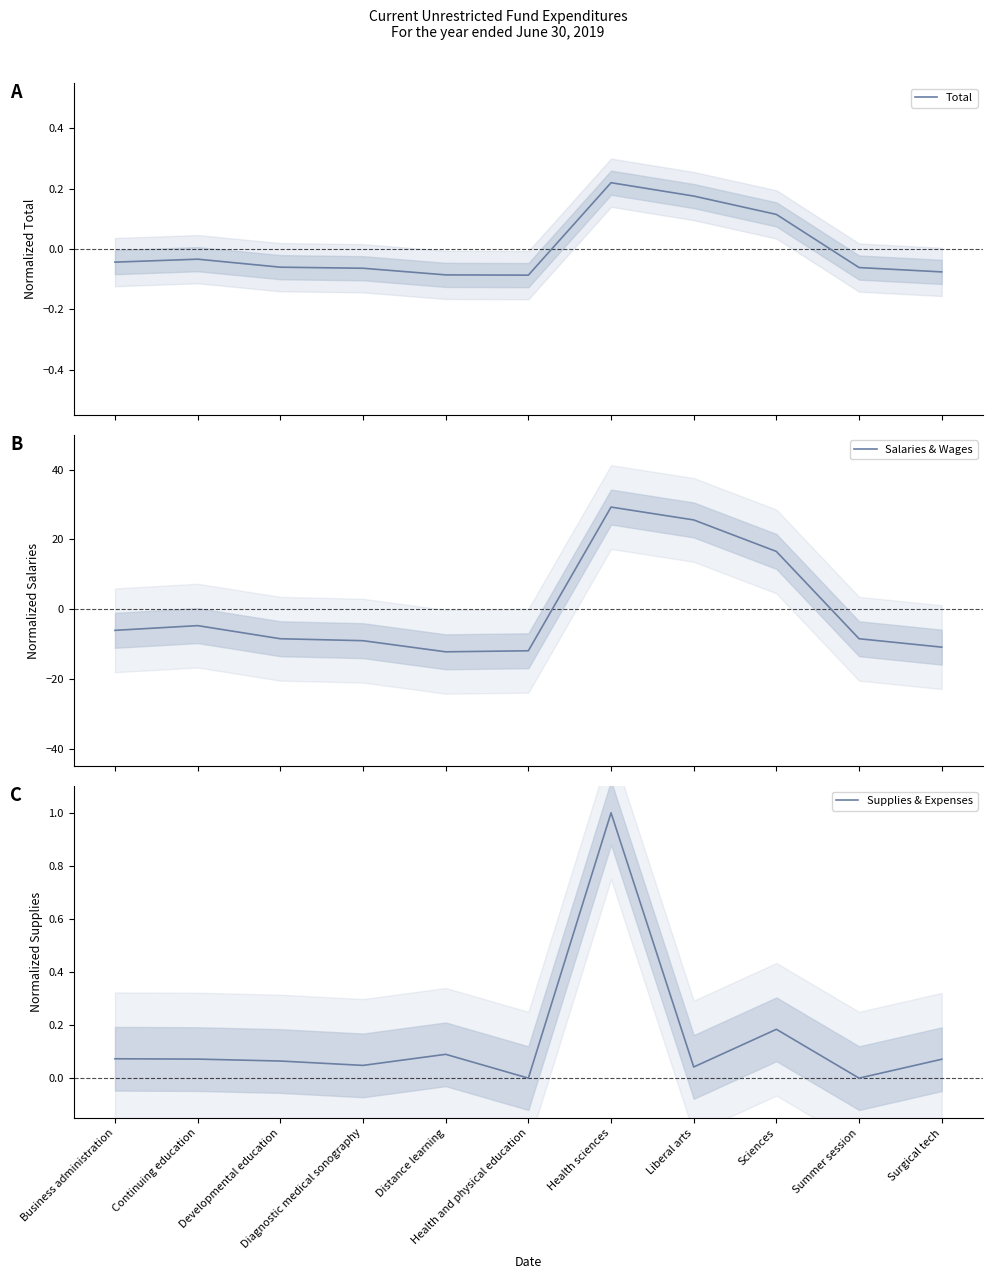

Which label corresponds to the smallest value in the chart?

Distance learning